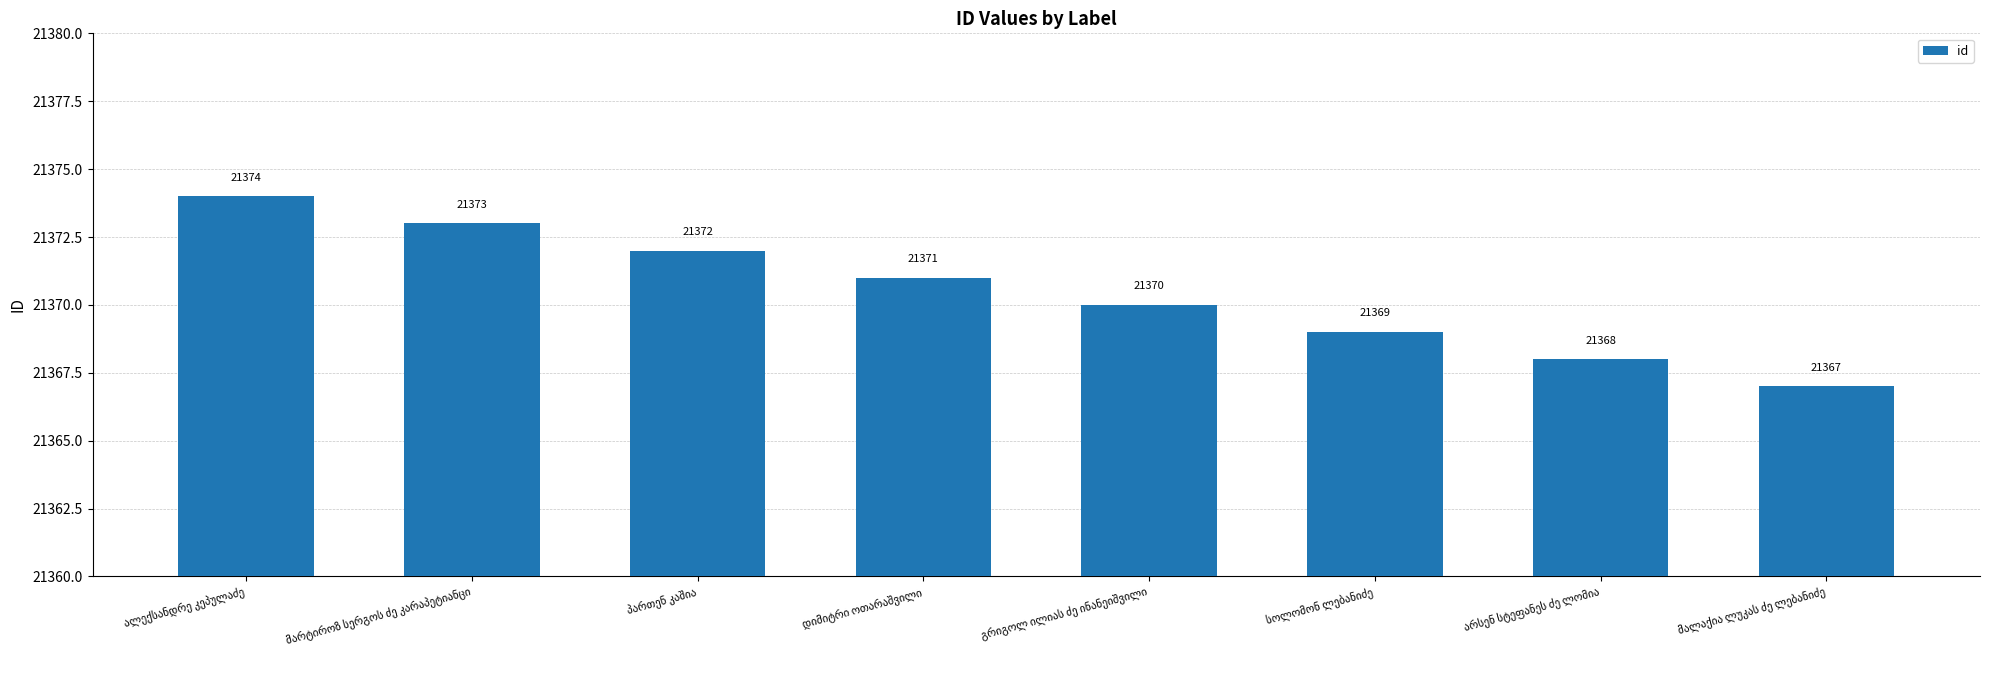

What is the difference between the maximum and minimum values?

7